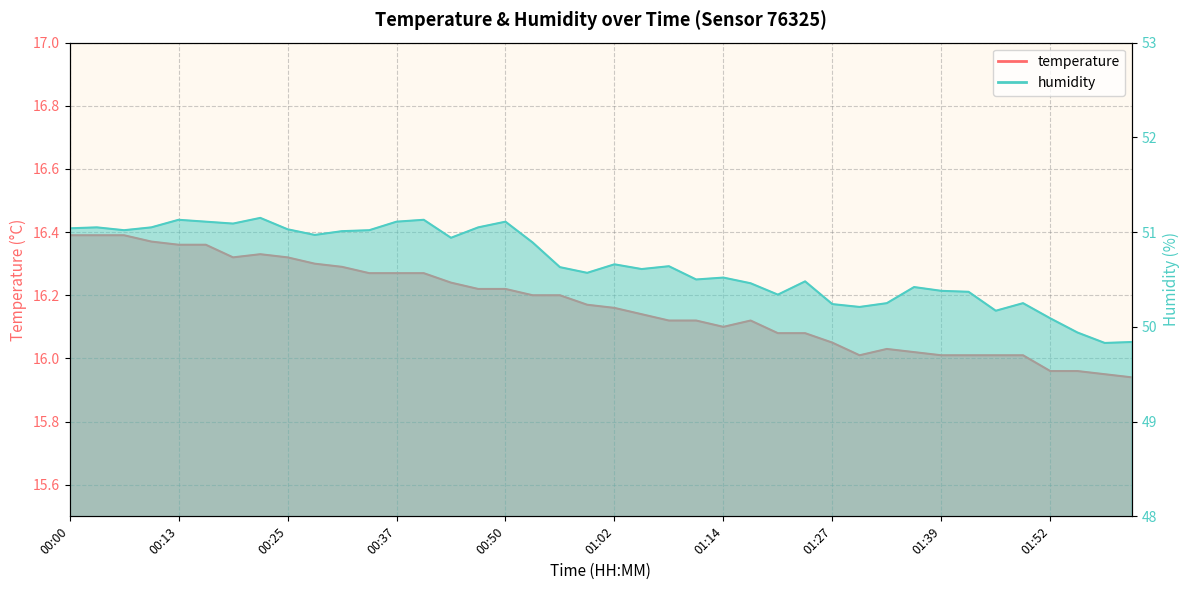

Rank the series at 00:34 from lowest to highest value.

temperature, humidity